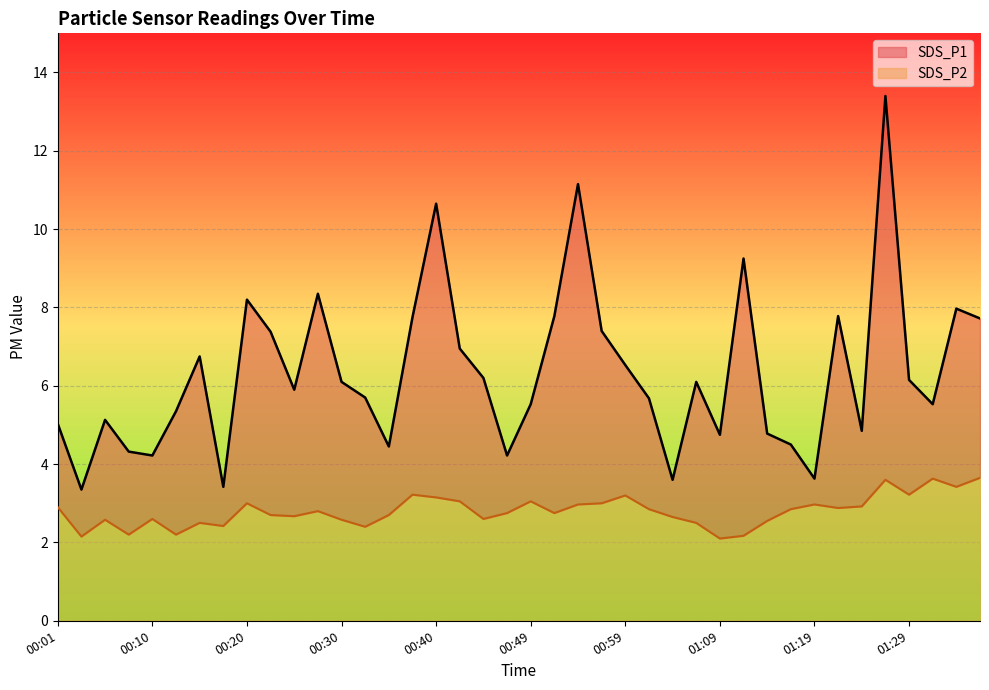

What is the difference between the maximum and minimum values in the SDS_P2 series?

1.5